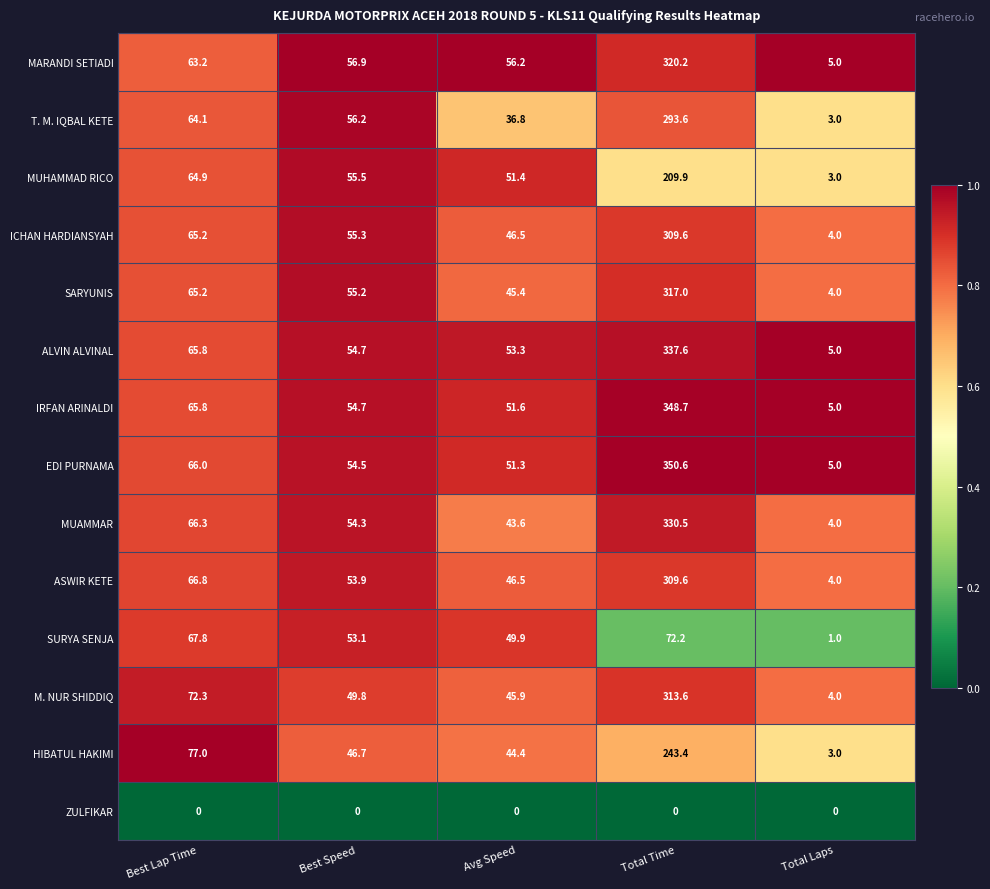

What is the spread (max minus min) of values at Best Lap Time?

77.0